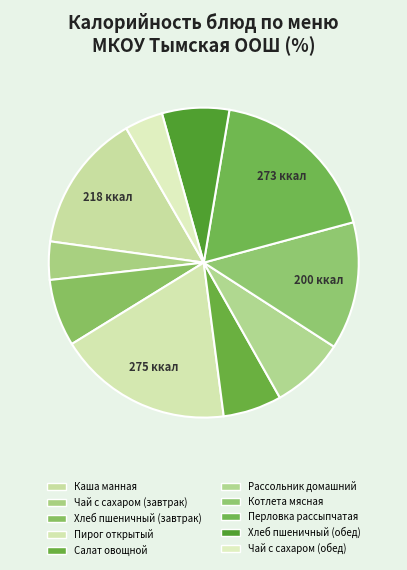

Does any single category account for the majority?

No